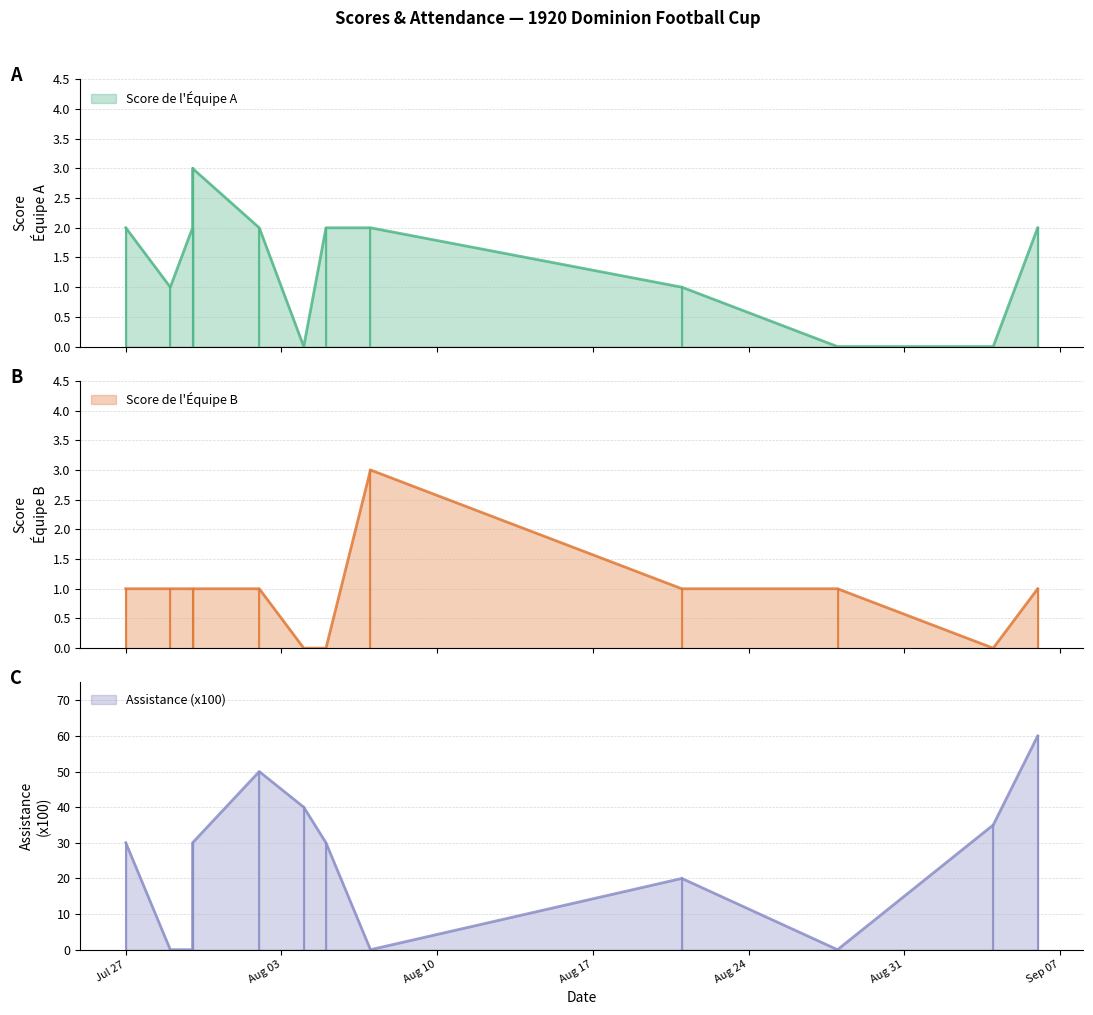

In Assistance (x100), how many points are higher than both neighbors (excluding endpoints)?

2